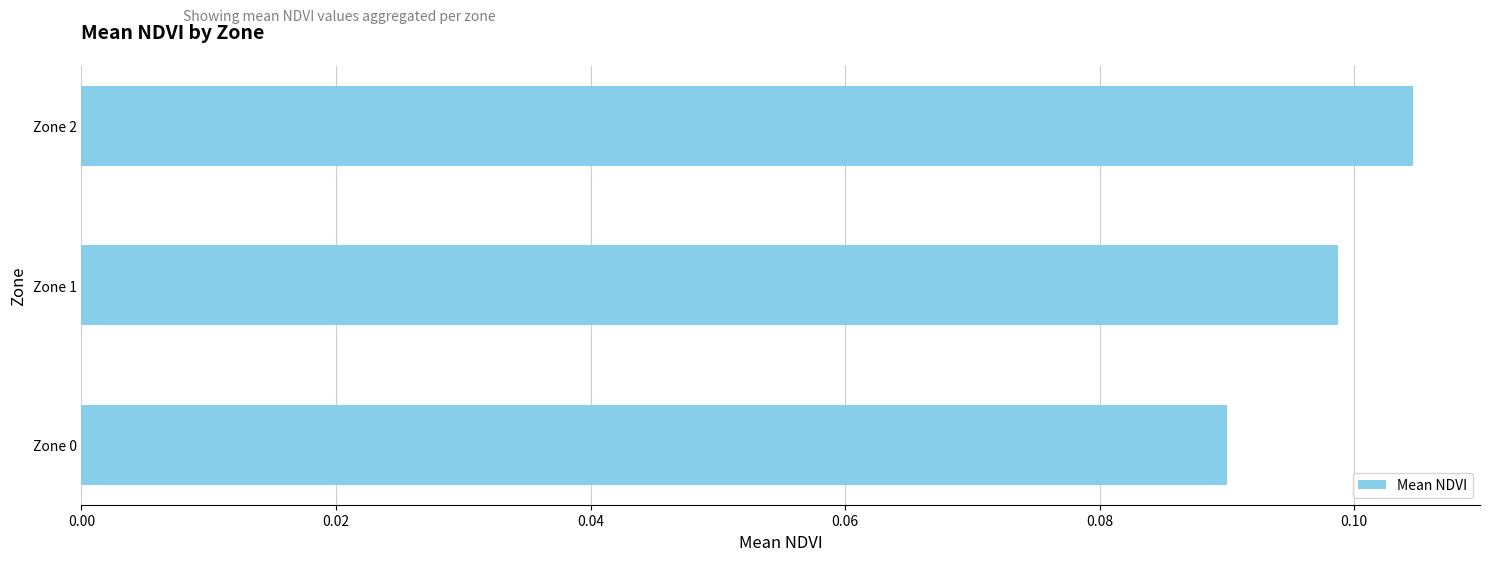

True or false: the data shows 0.2 at Zone 0.

False